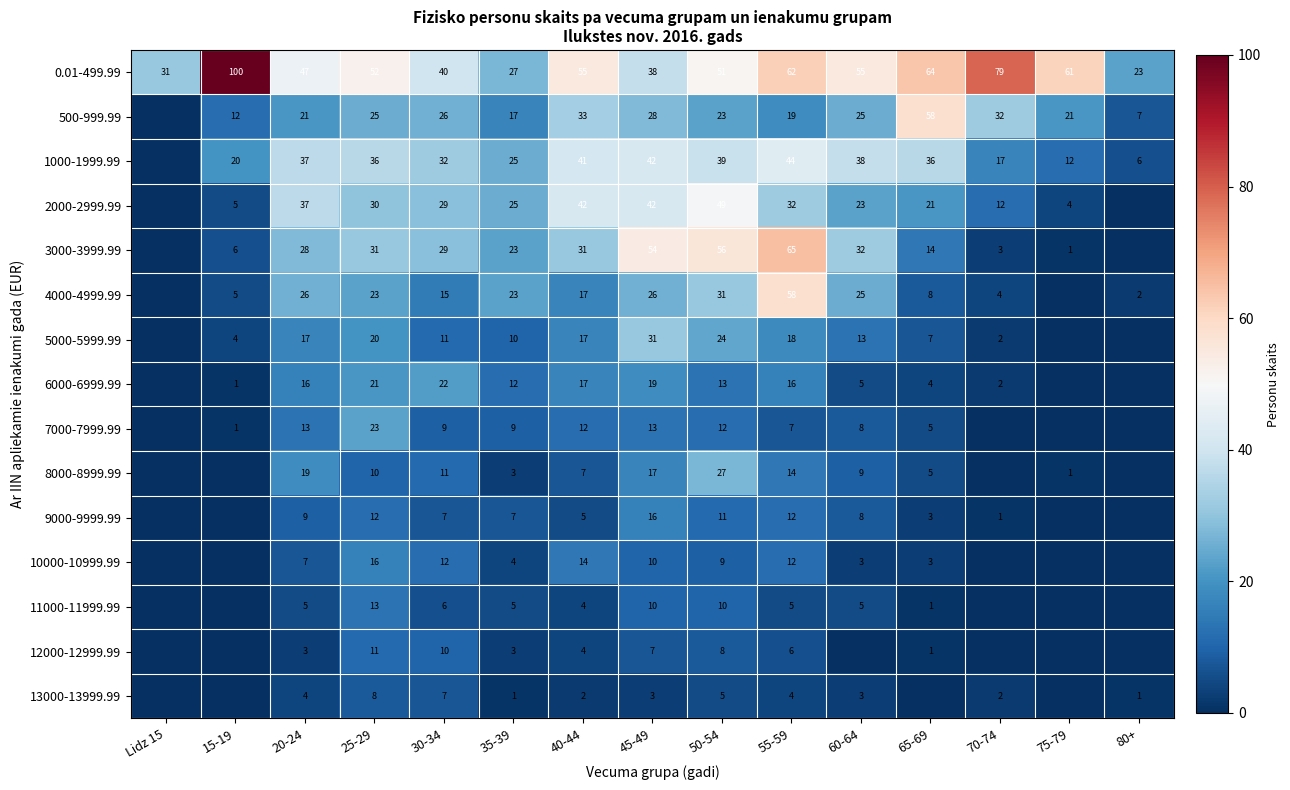

How many values in the 1000-1999.99 series are below 36?

7